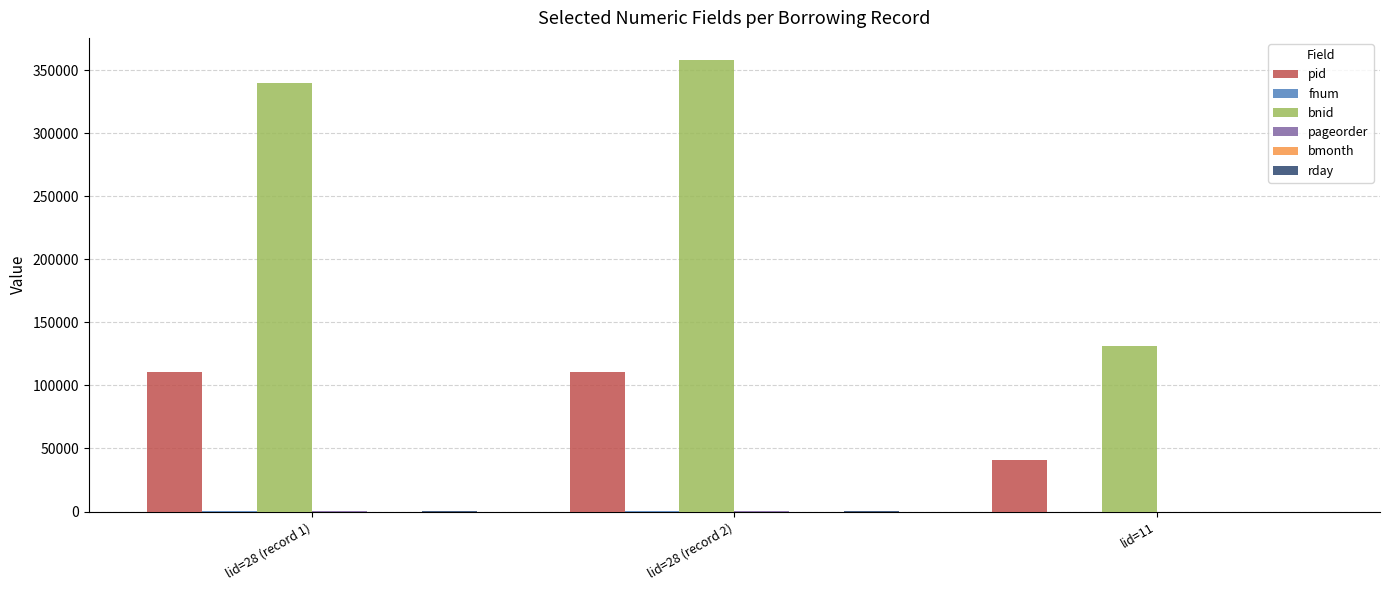

Count the number of data series in this chart.

6